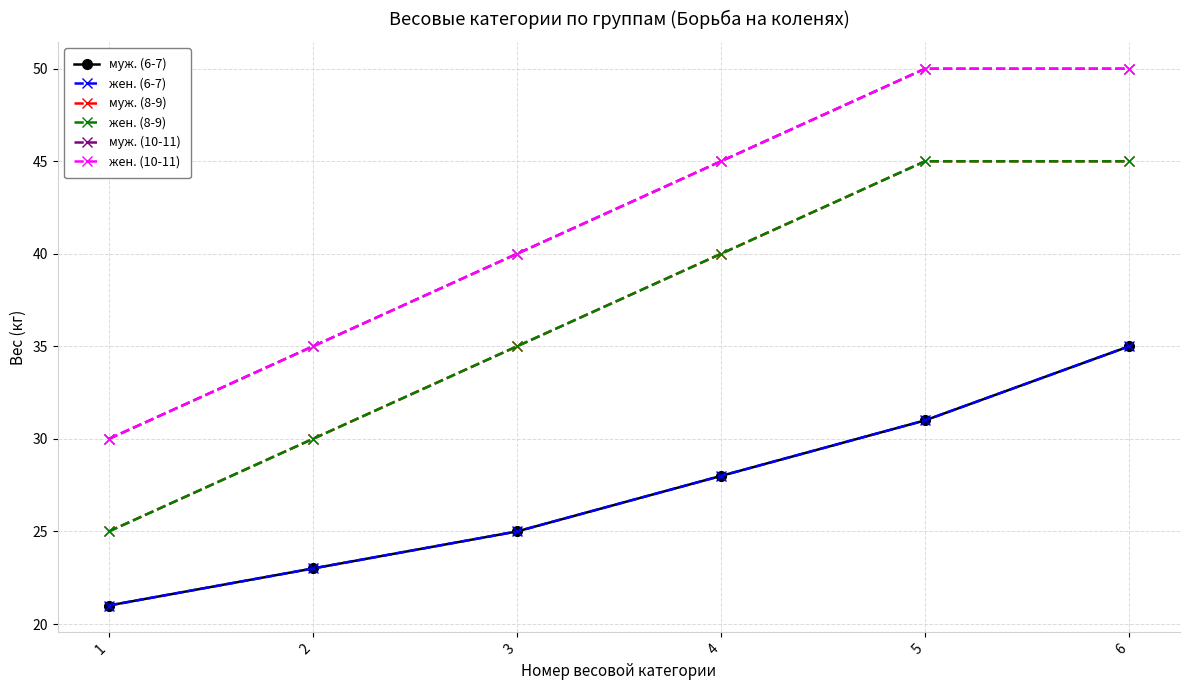

Is this an area chart (filled region under the line)?

No